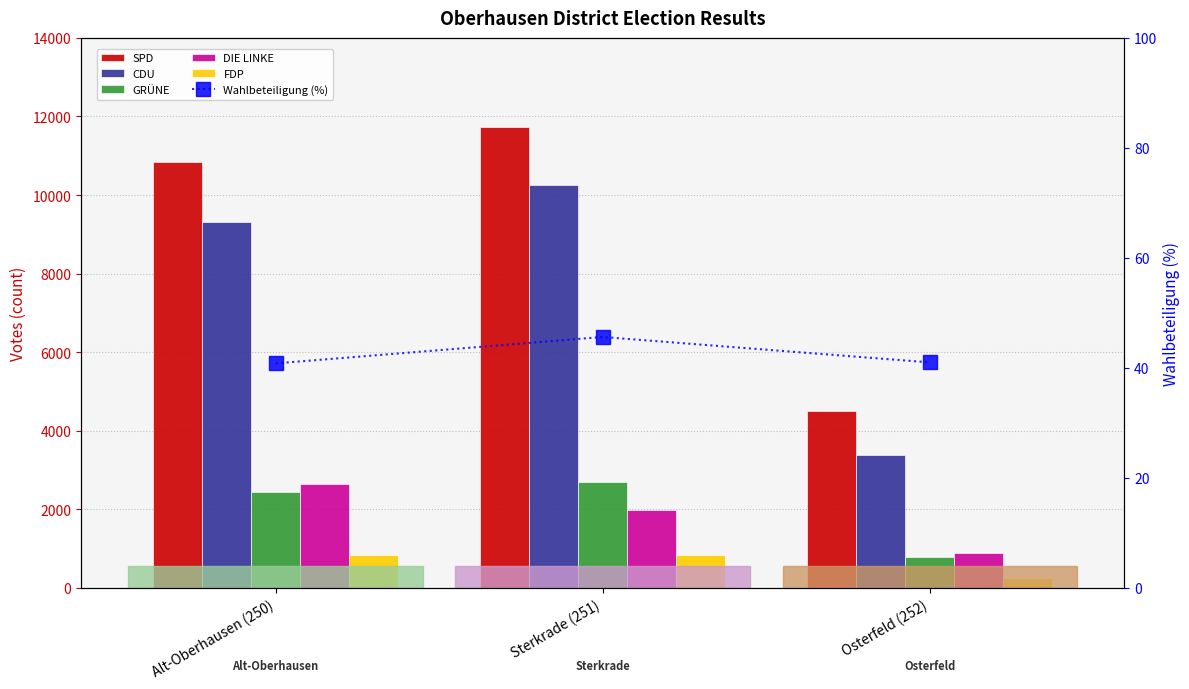

How many data points in Wahlbeteiligung (%) are less than 41?

1